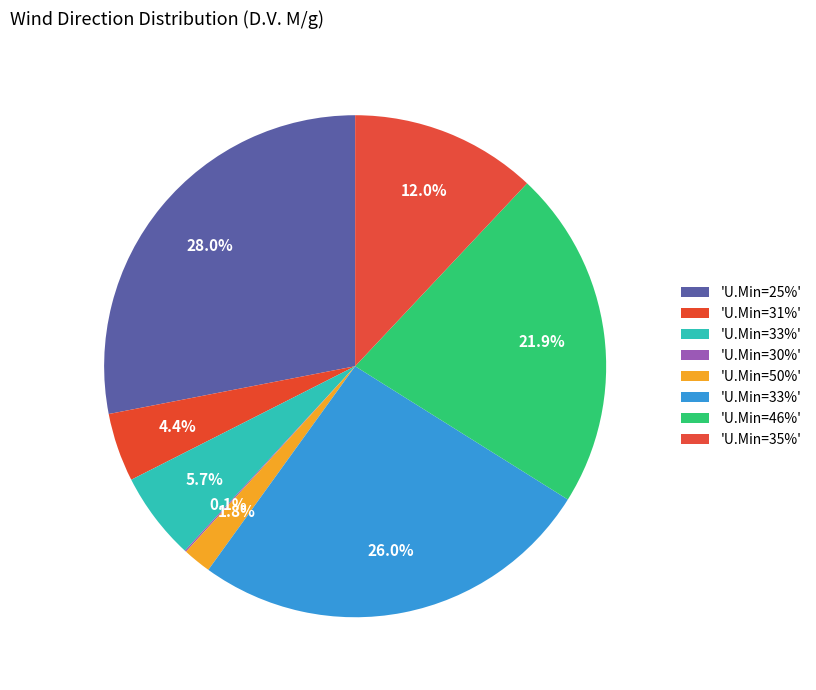

Which category has the smallest portion of the pie?

30